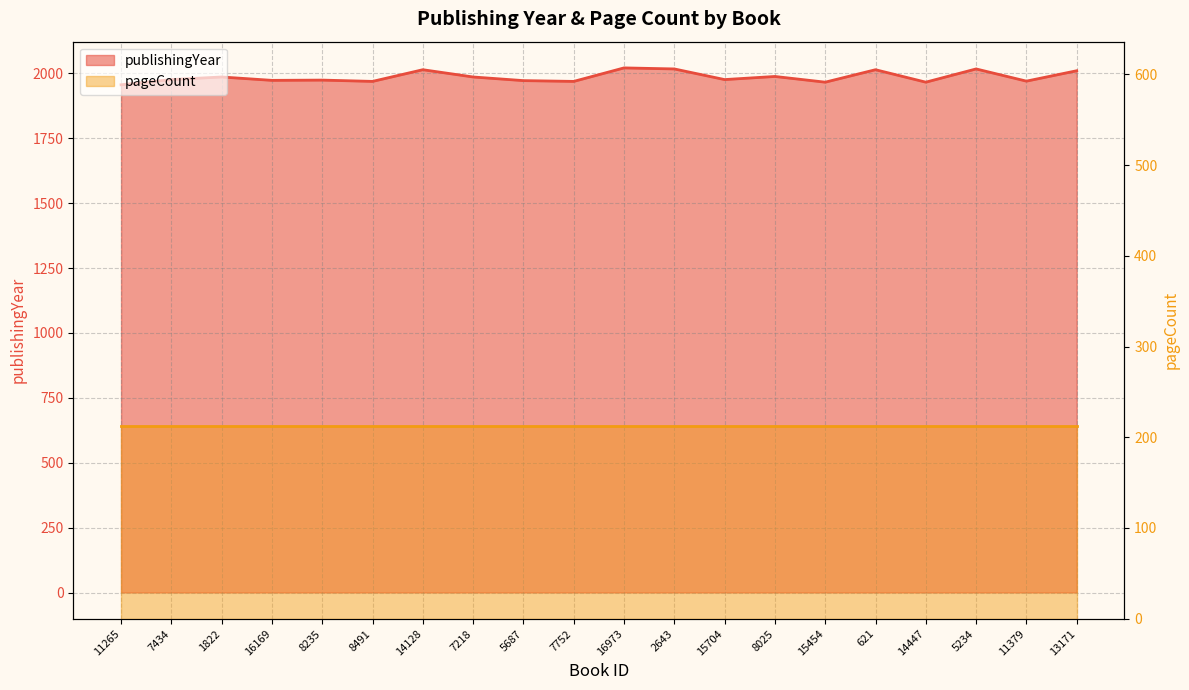

Between 14447 and 5687, which is larger?

5687